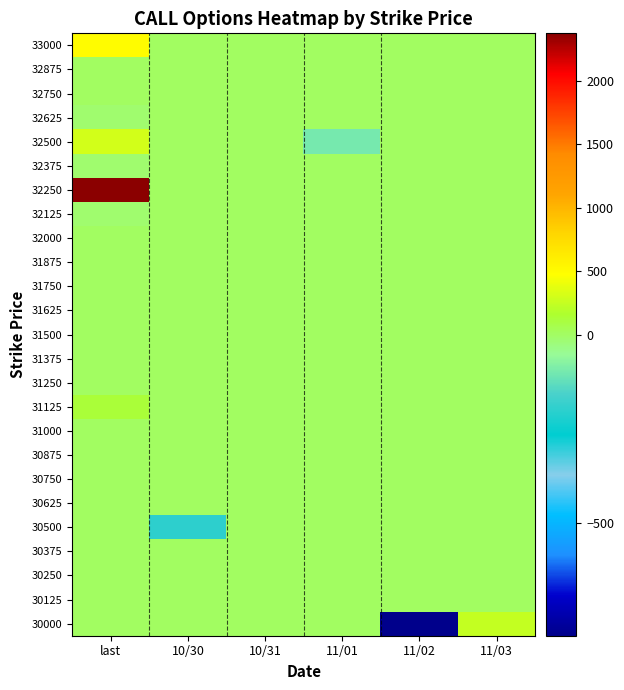

At which category is the sum across all series the highest?

last